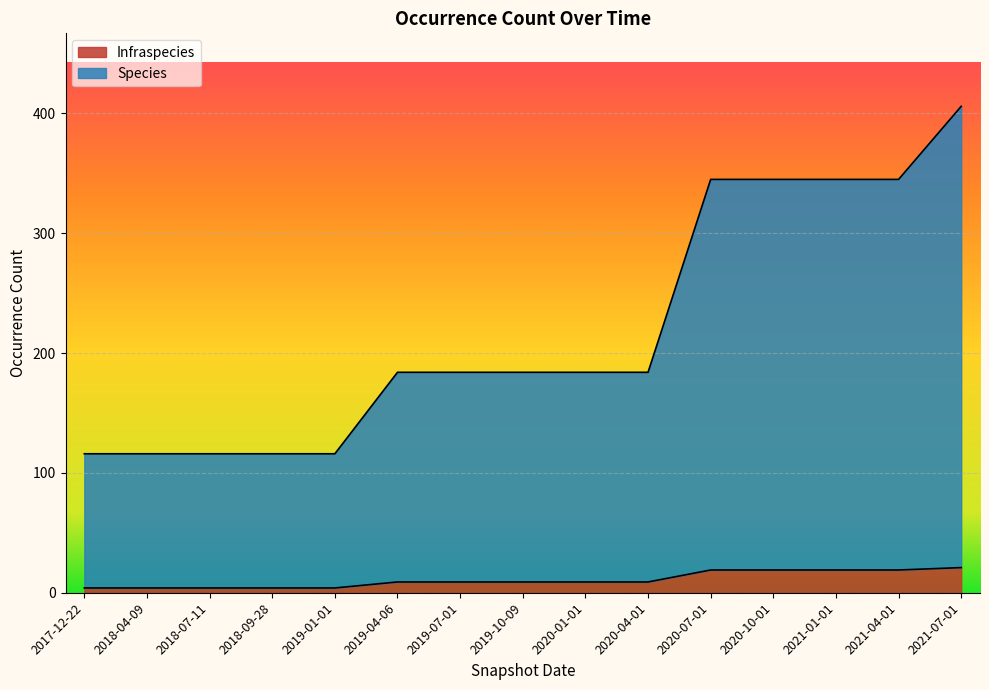

What is the sum of the Infraspecies values at 2020-01-01 and 2020-04-01?

18